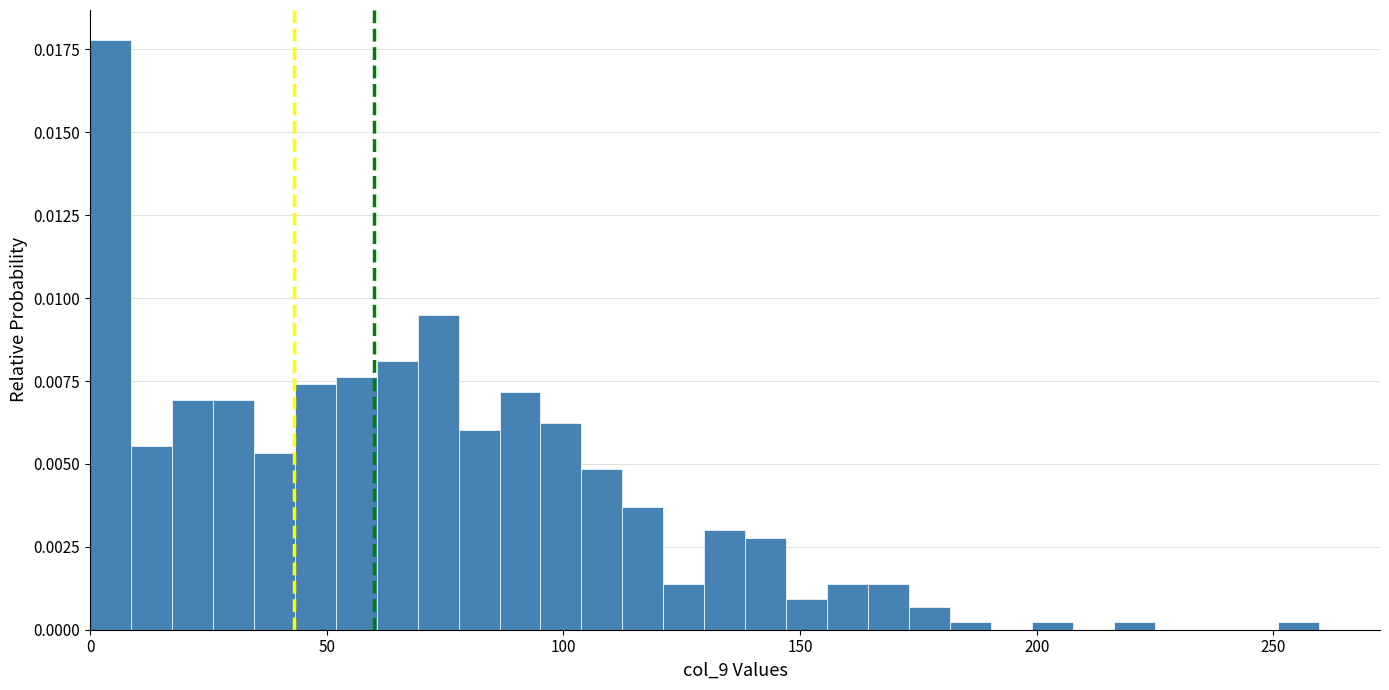

Around what value on the x-axis is the tallest bar? Give the approximate position of its centre, as read against the axis.

5